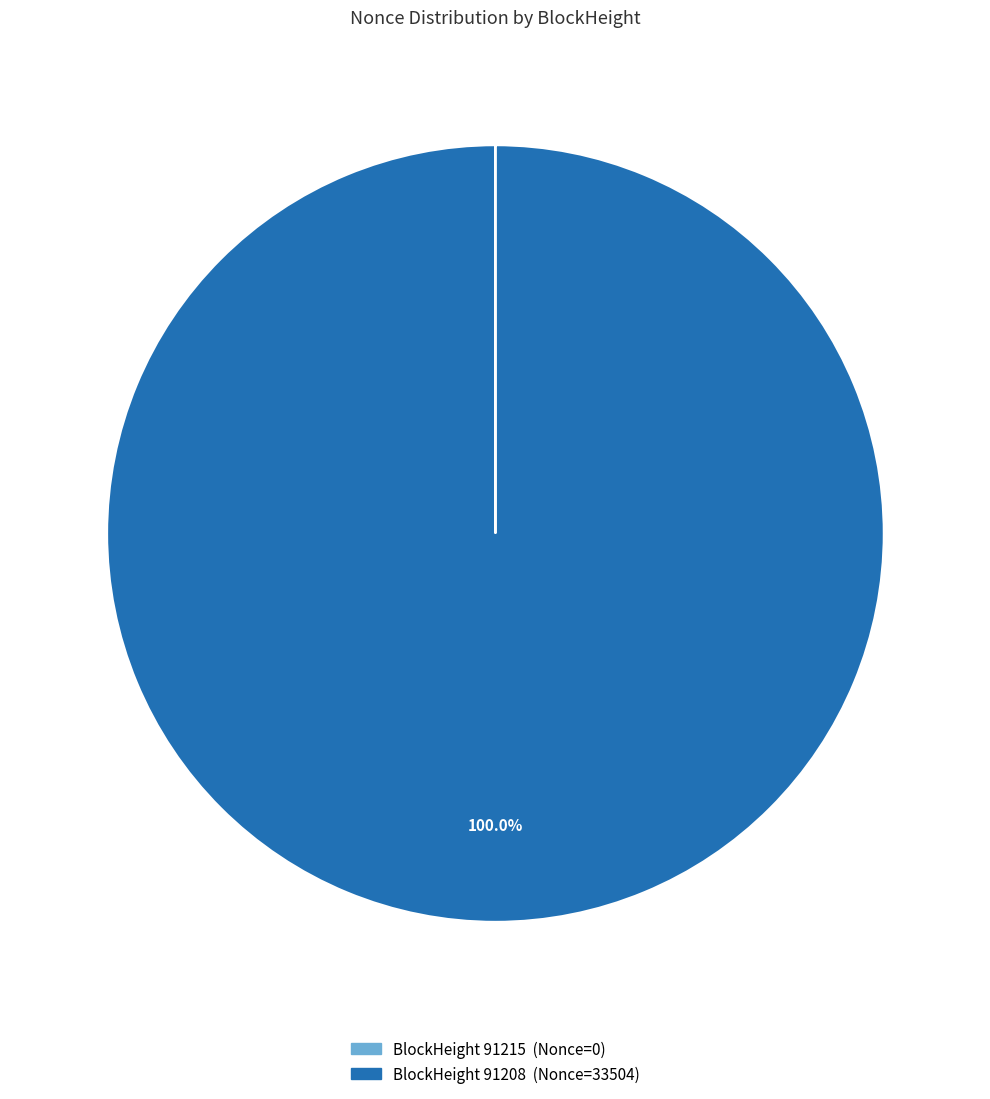

Is there any slice that represents more than half of the pie?

Yes